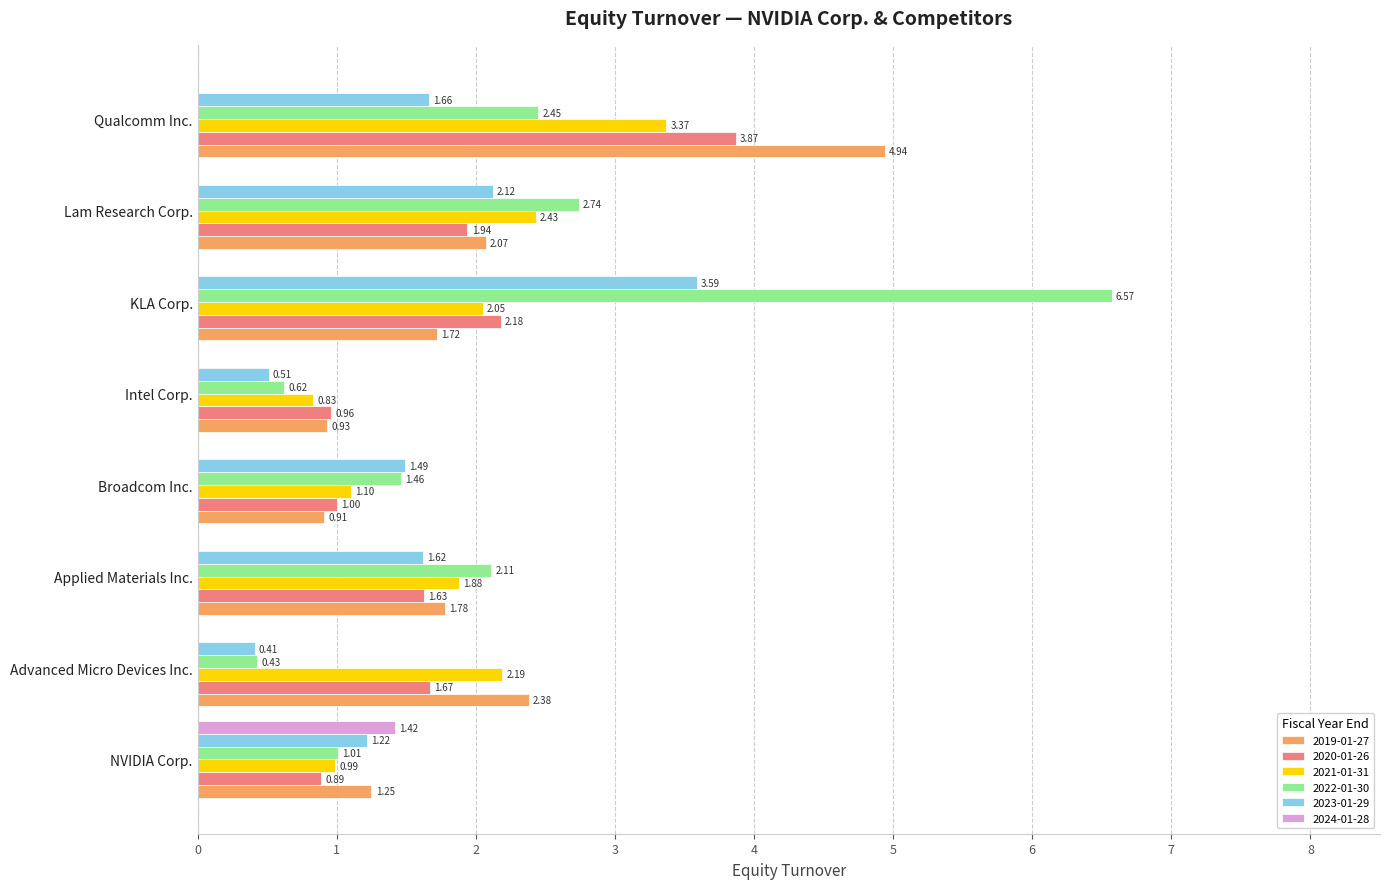

How many distinct data groups are displayed?

6